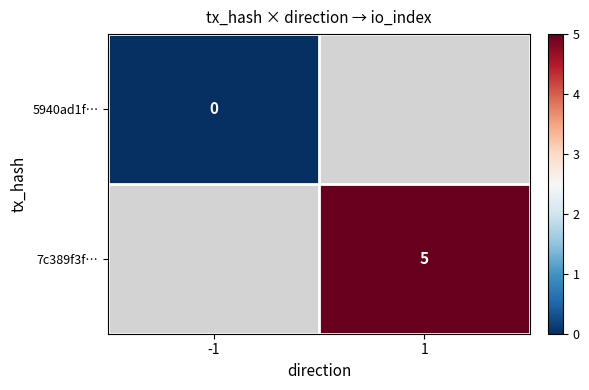

Is it true that 5940ad1f… equals 0.0 at -1?

True